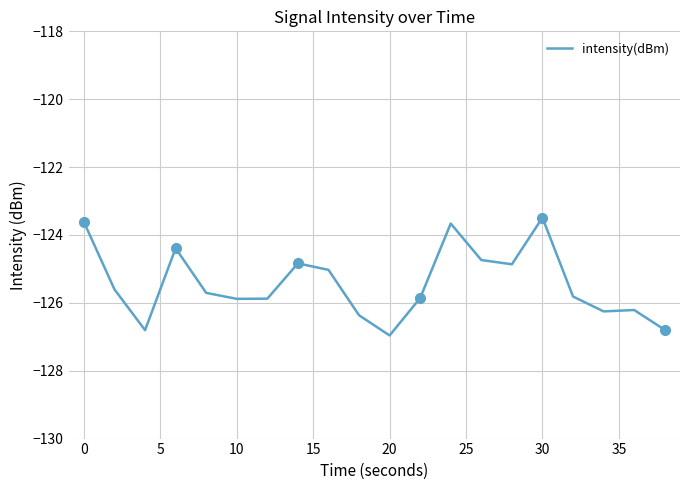

Reading left to right, what are all the values shown in this chart?

-123.6	-125.6	-126.8	-124.4	-125.7	-125.9	-125.9	-124.8	-125.0	-126.4	-127.0	-125.9	-123.7	-124.7	-124.9	-123.5	-125.8	-126.3	-126.2	-126.8